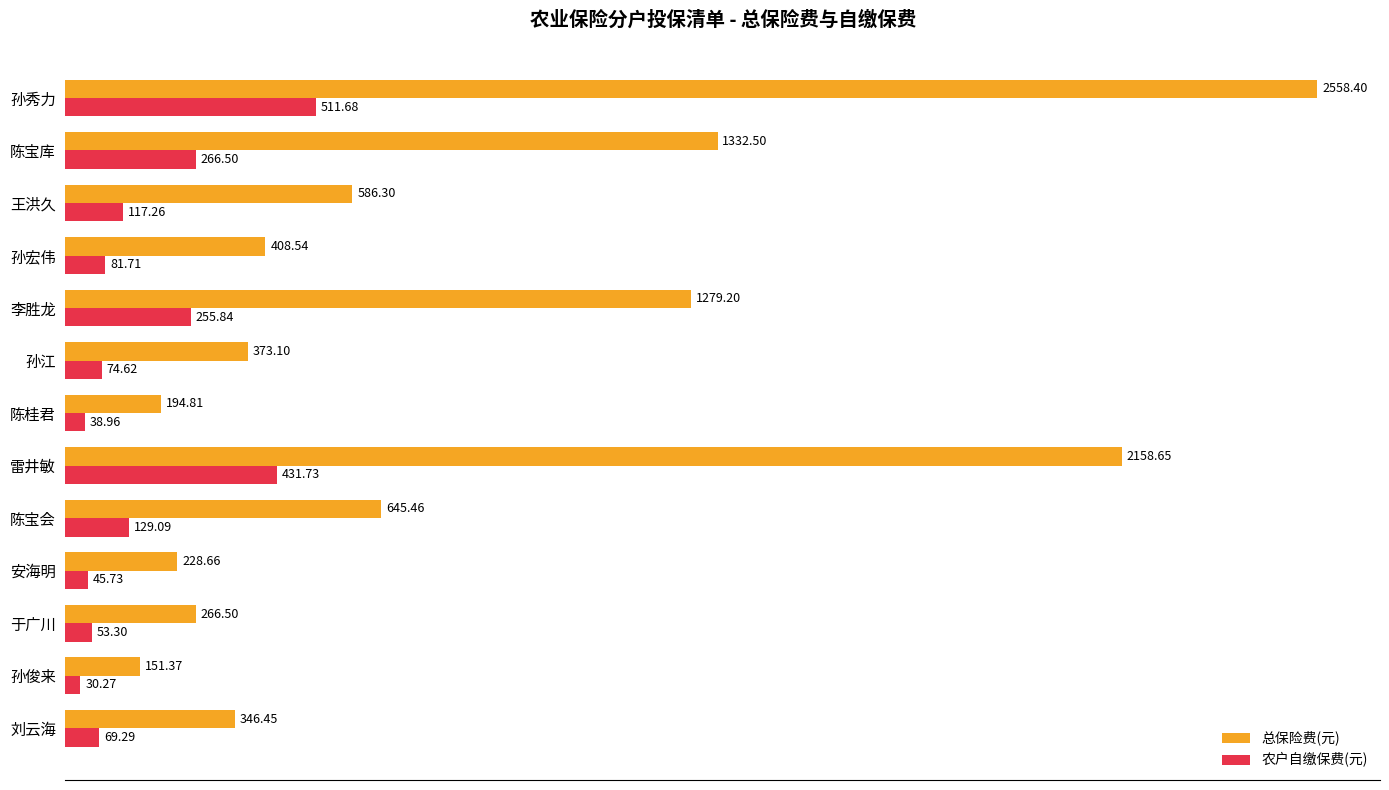

List the labels in order of 农户自缴保费(元) value, smallest first.

孙俊来, 陈桂君, 安海明, 于广川, 刘云海, 孙江, 孙宏伟, 王洪久, 陈宝会, 李胜龙, 陈宝库, 雷井敏, 孙秀力